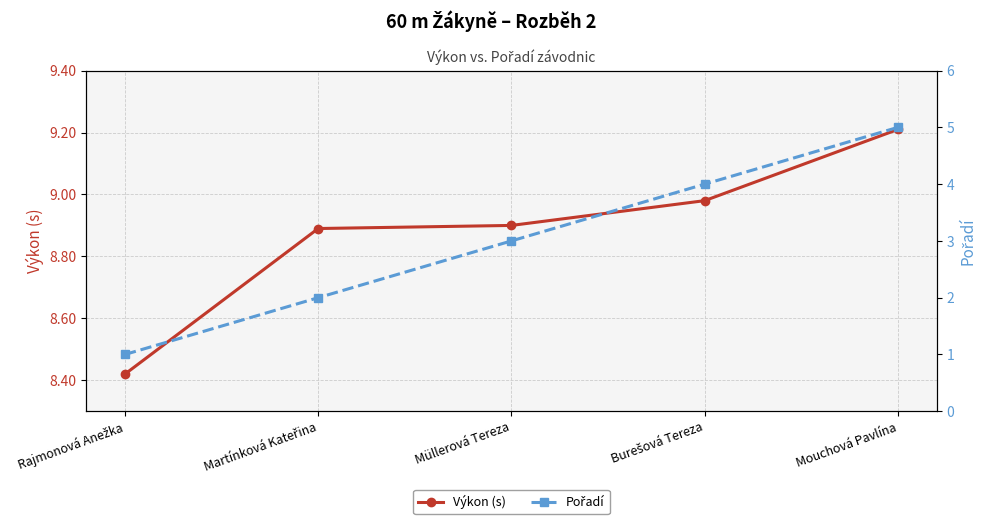

What is the difference between the Výkon (s) values at Müllerová Tereza and Rajmonová Anežka?

0.5